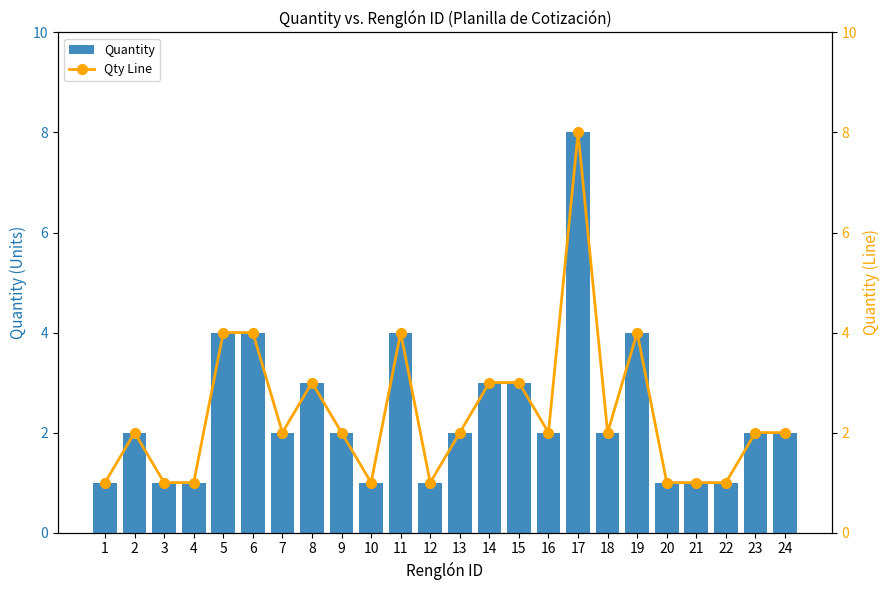

How many groups of bars are there?

24